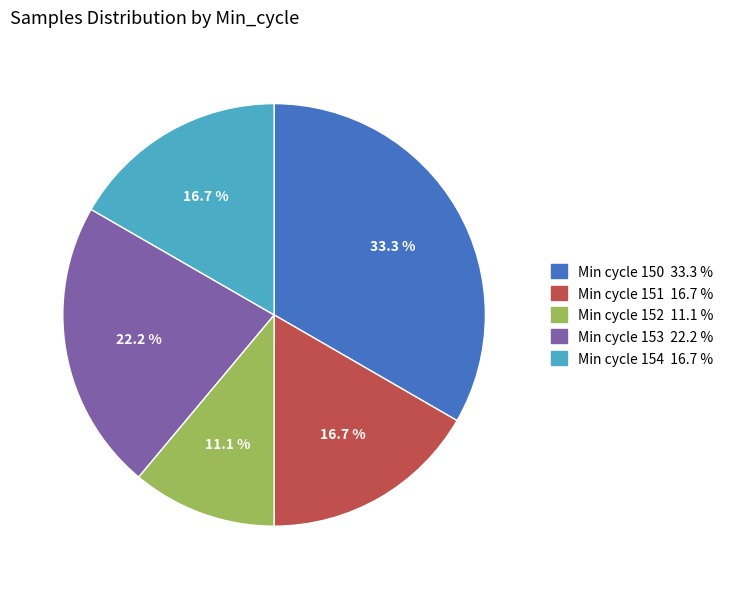

Is there a majority slice in this chart?

No